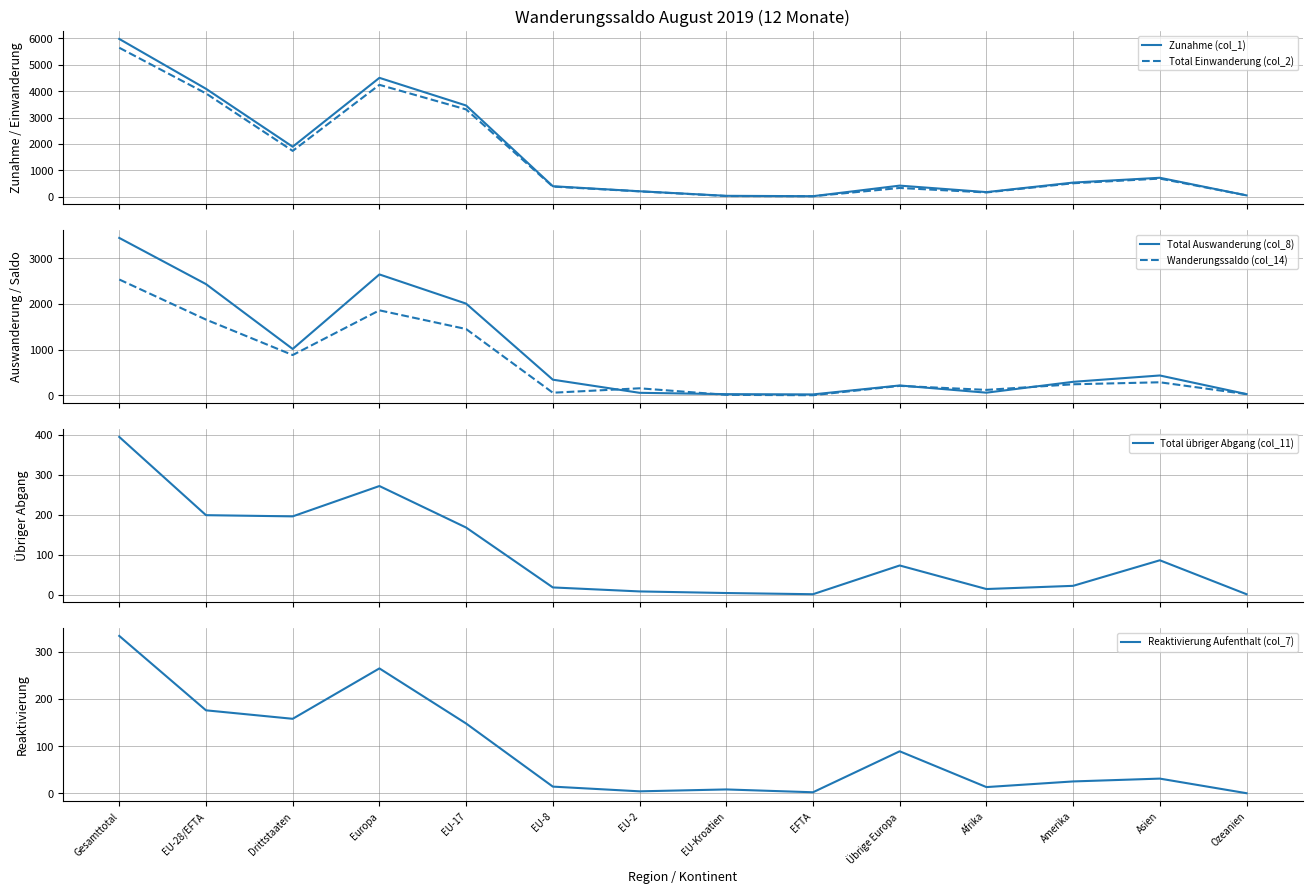

At which category does the chart reach its peak across all series?

Gesamttotal